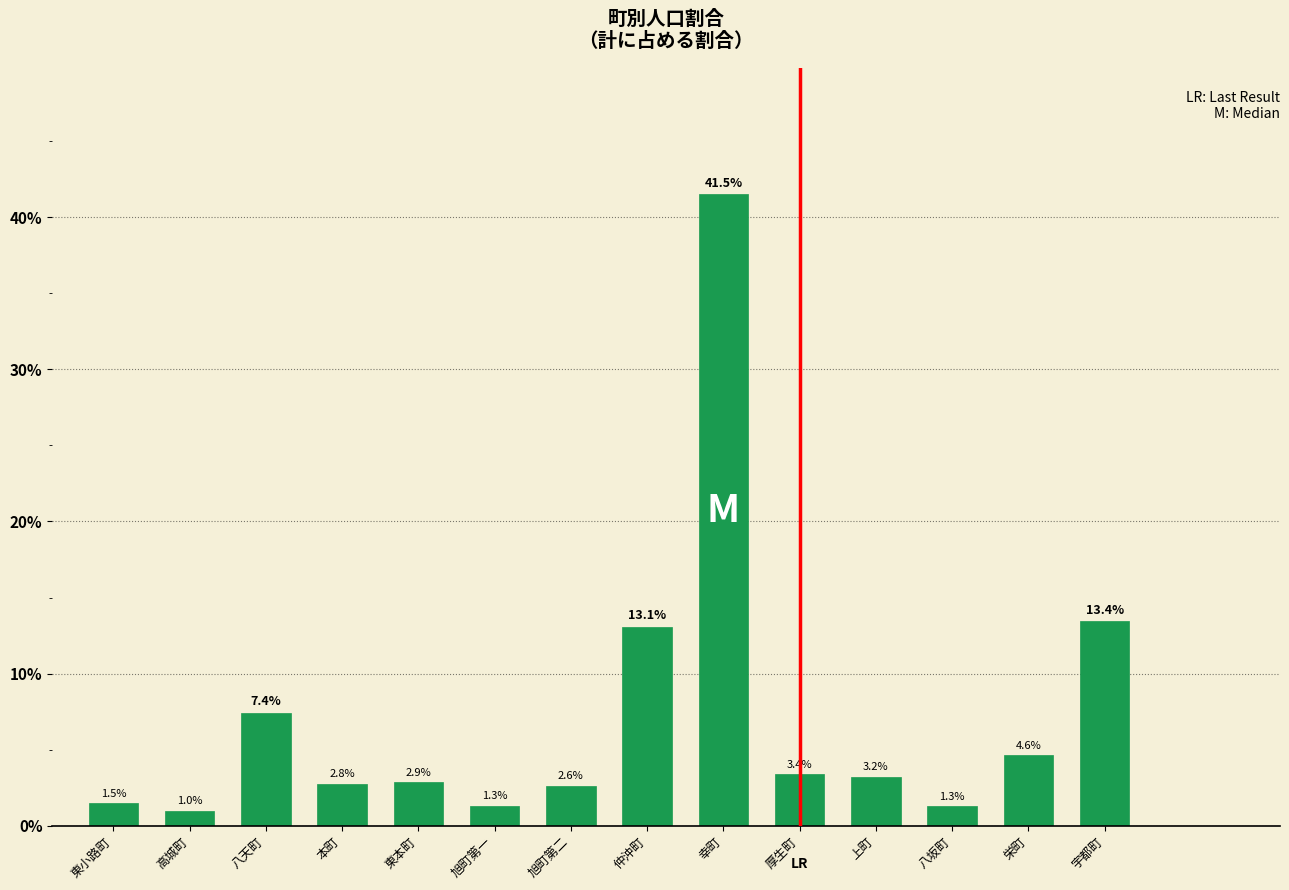

What is the maximum value shown in the chart?

41.5